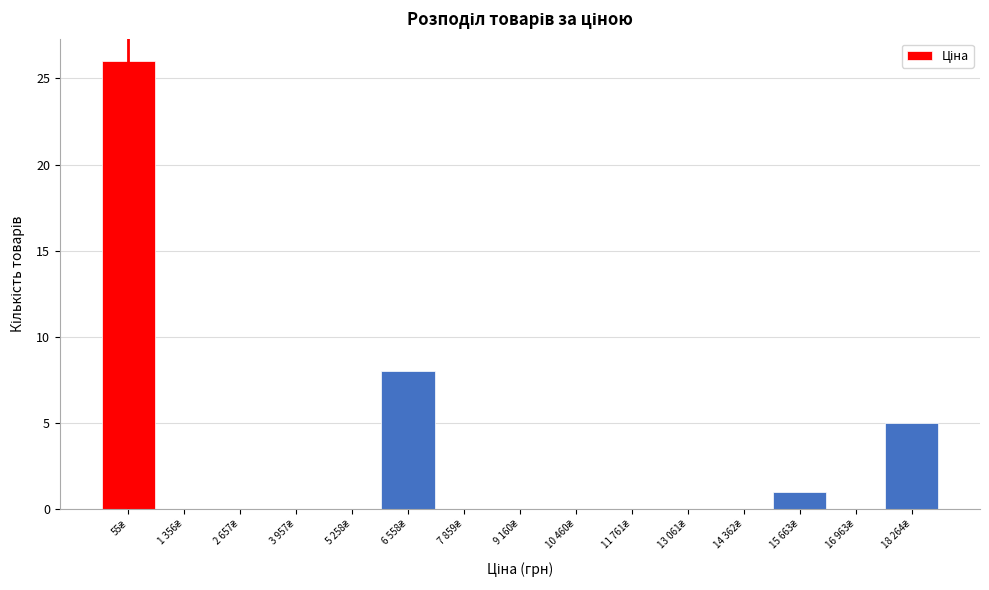

What is the sum of all values?

40